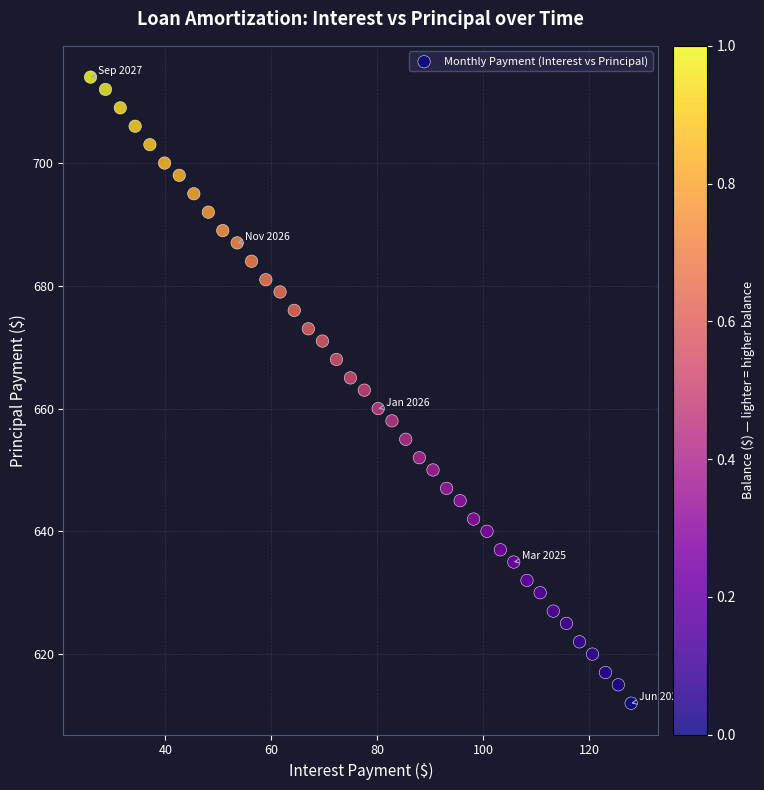

What is the range of Y values (max minus min)?

102